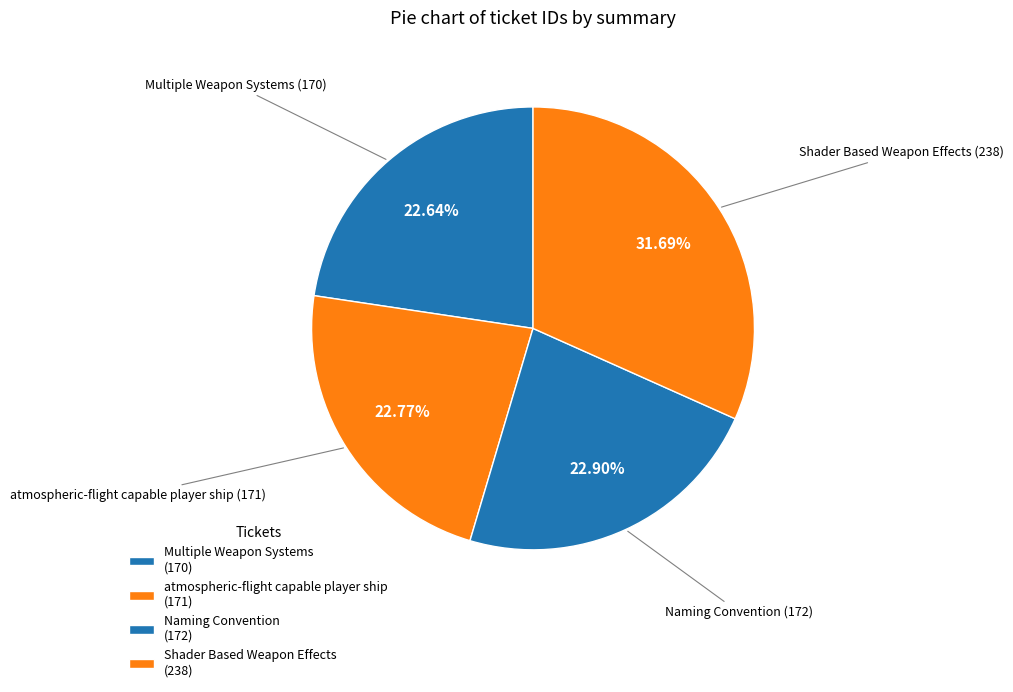

What portion of the pie excludes Naming Convention?

77.1%